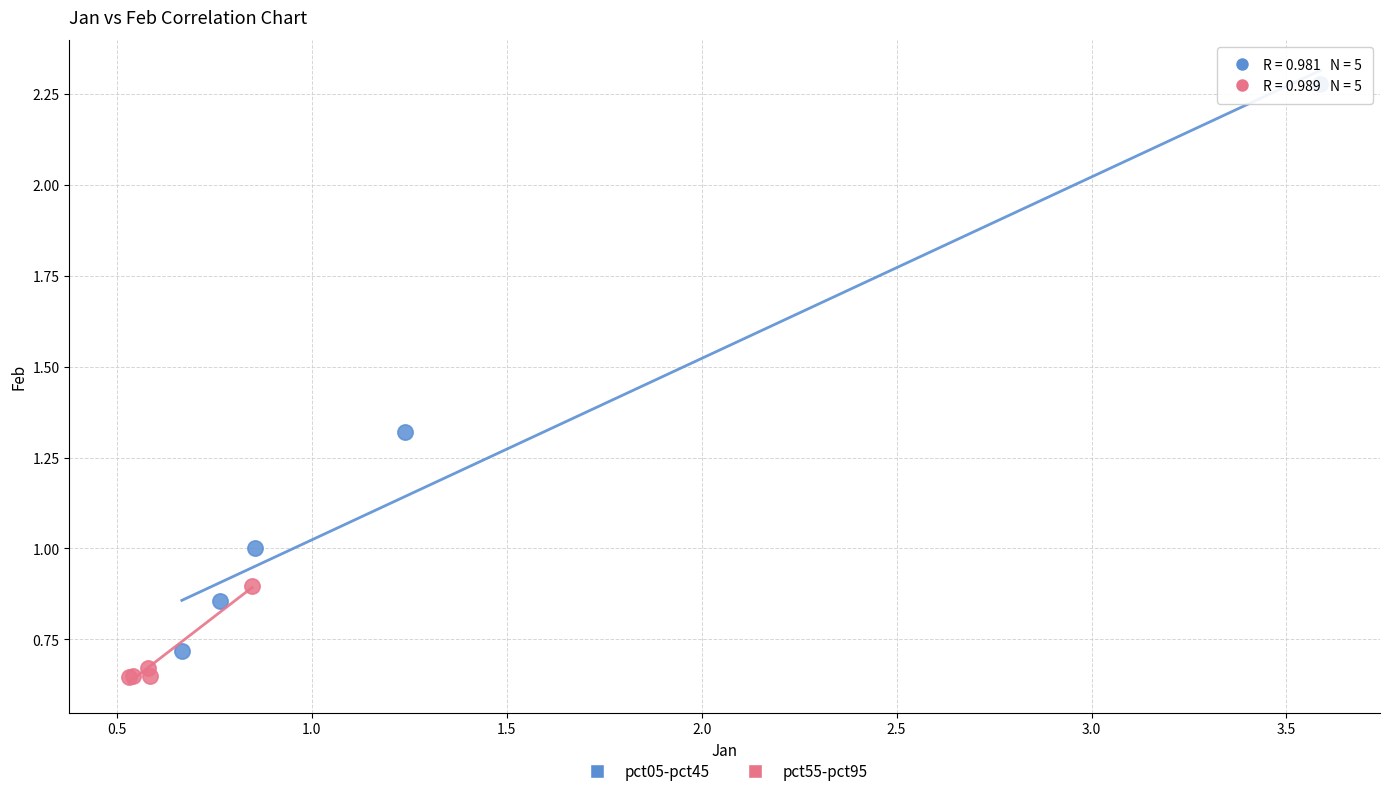

What are all the series names shown in the legend?

pct05-pct45, pct55-pct95